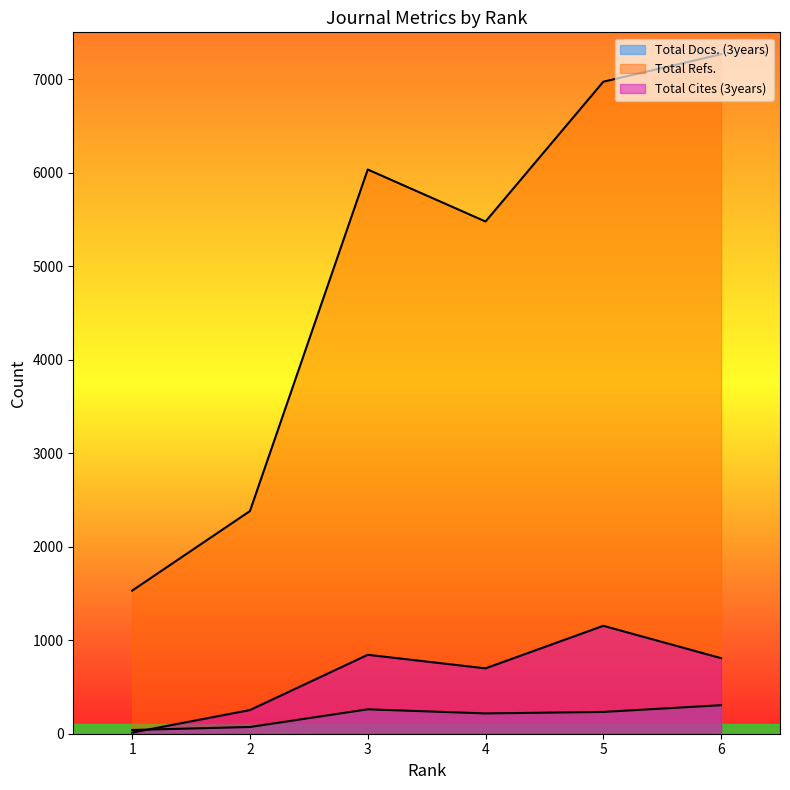

Is it true that Total Cites (3years) equals 409 at 2?

False